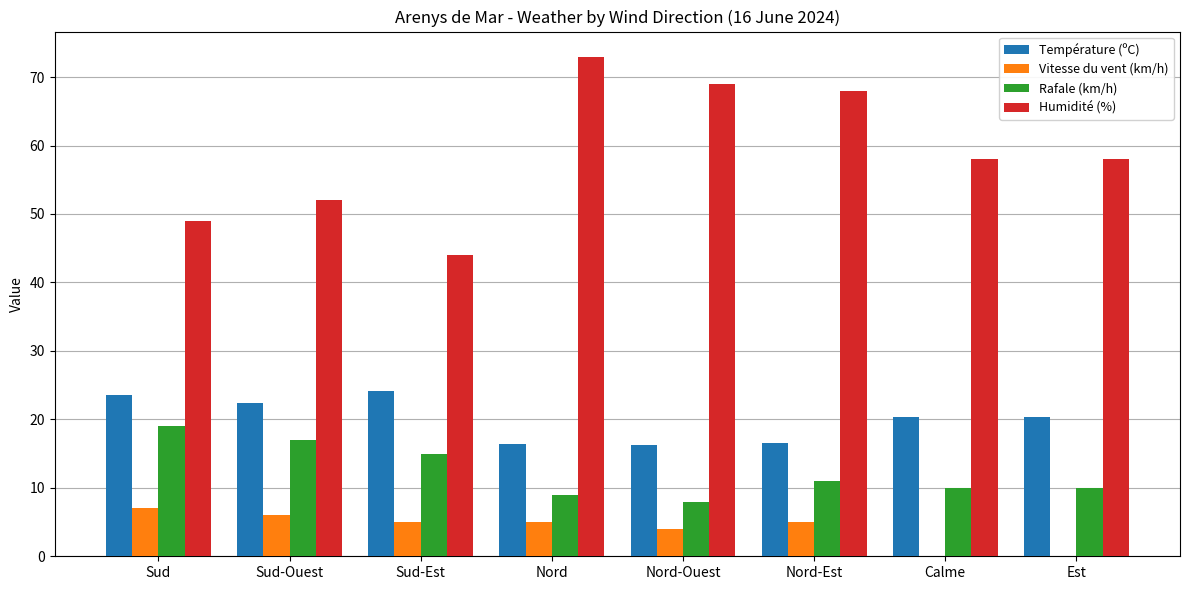

Between Nord-Ouest and Calme, which series saw the biggest shift?

Humidité (%)